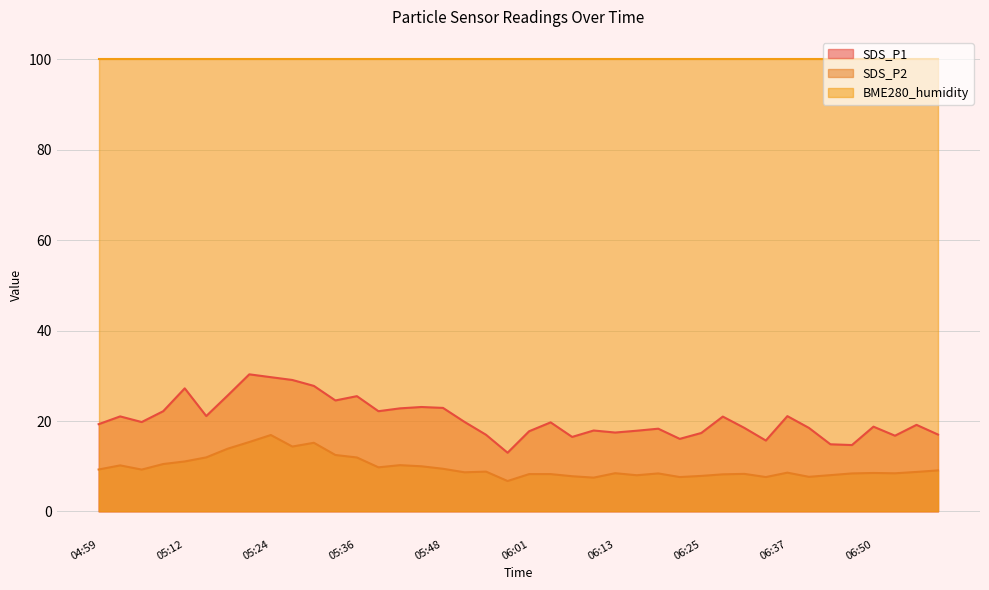

True or false: SDS_P1 and SDS_P2 cross at least once.

False